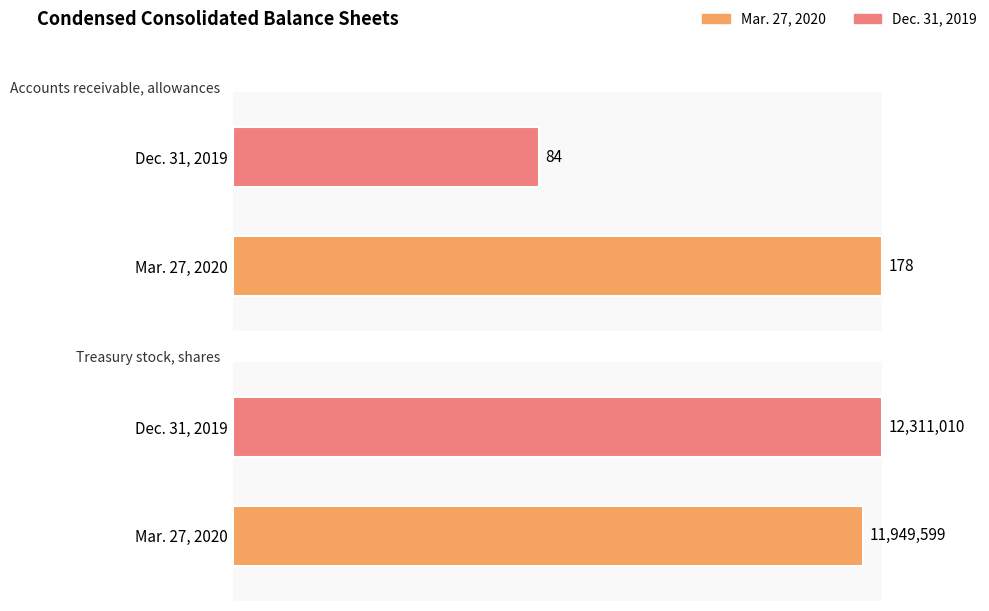

Which has a higher value, Treasury stock, shares or Accounts receivable, allowances?

Treasury stock, shares